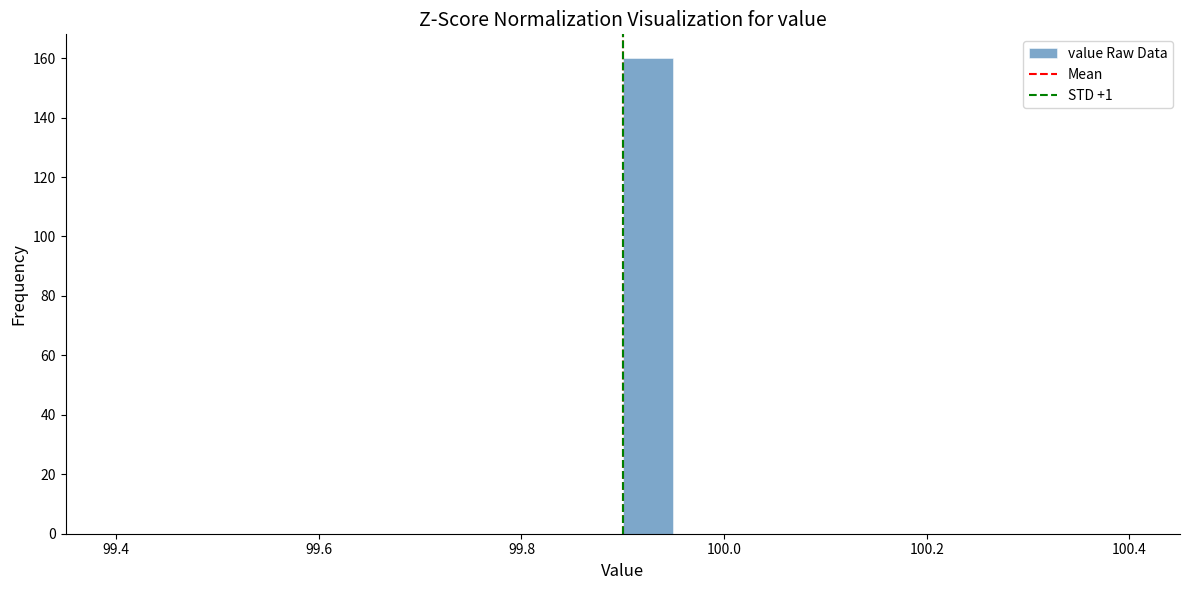

Around what value on the x-axis is the tallest bar? Give the approximate position of its centre, as read against the axis.

99.92